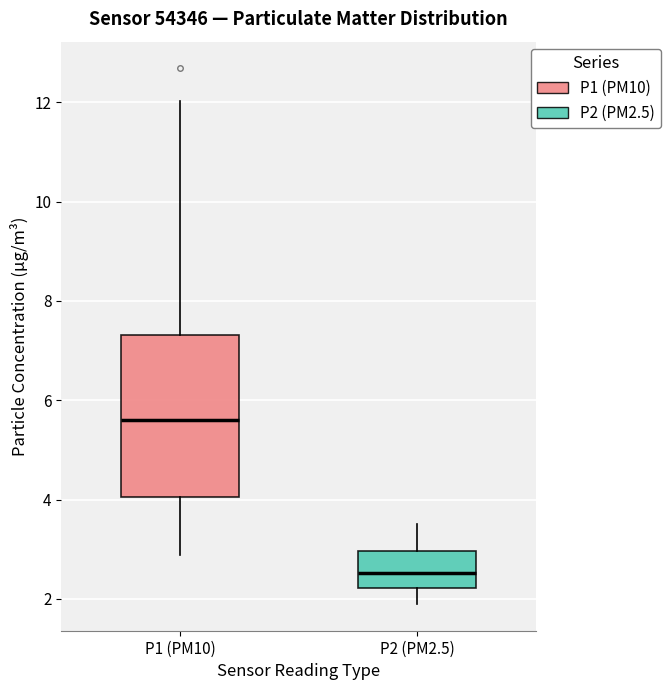

Which box's median line is the lowest?

P2 (PM2.5)